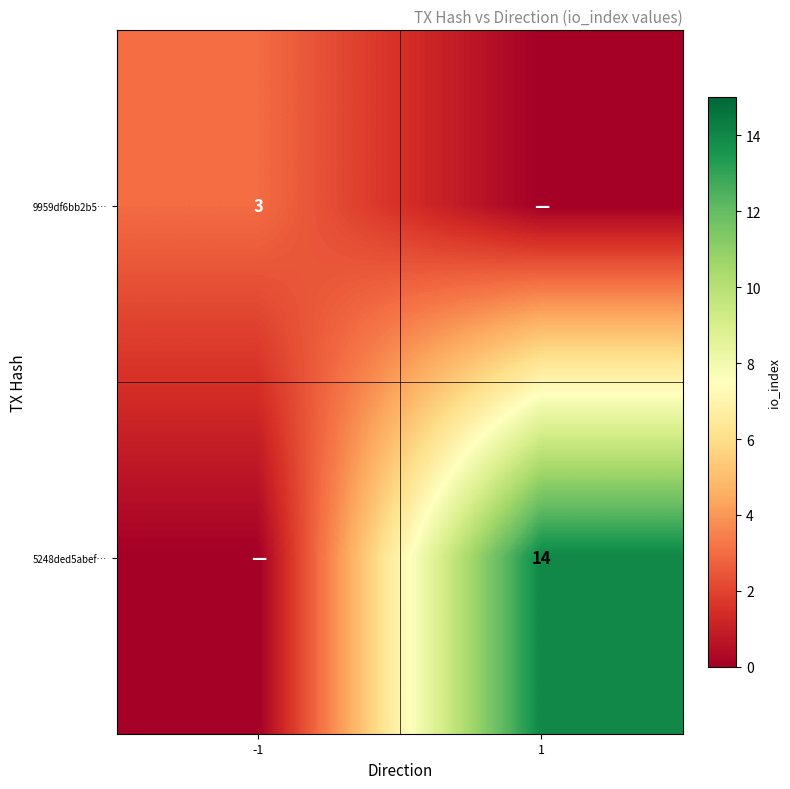

The value of 9959df6bb2b5… at -1 is 5. True or false?

False